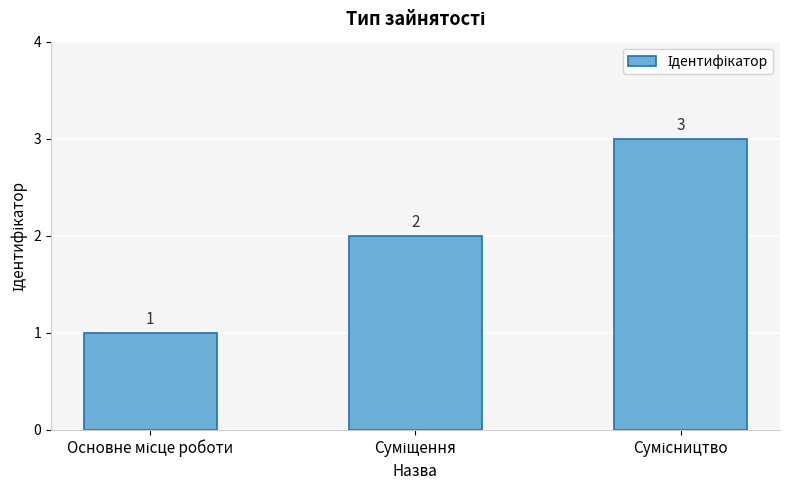

What is the sum of all values?

6